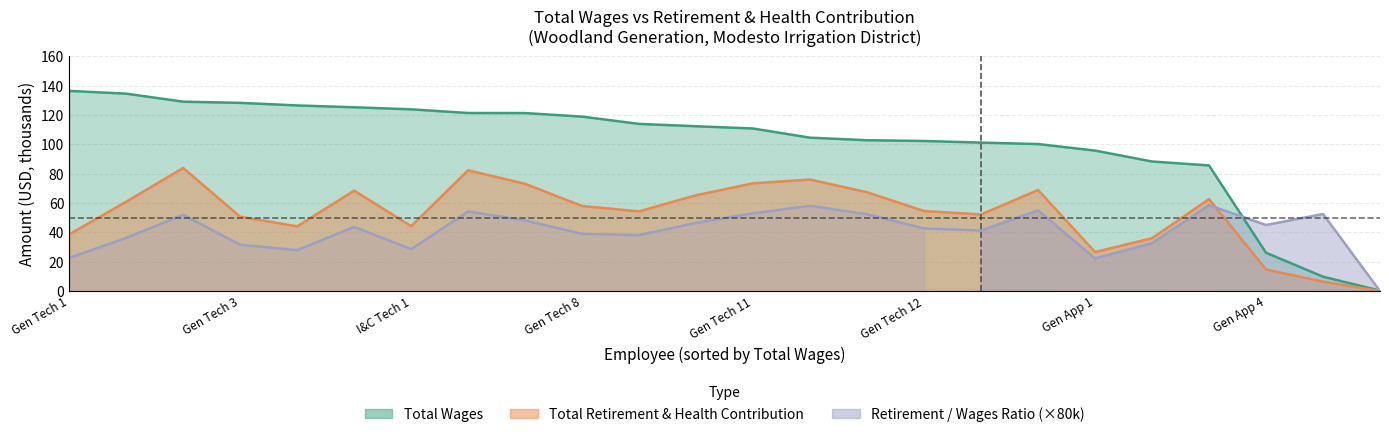

True or false: Total Wages and Total Retirement & Health Contribution intersect in this chart.

False